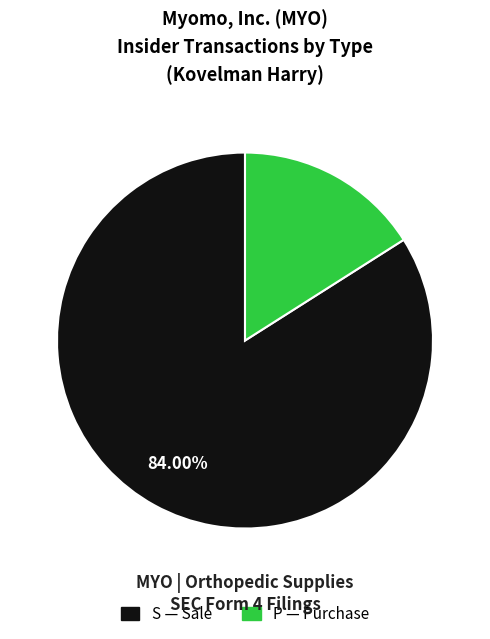

Count the number of slices in the pie.

2